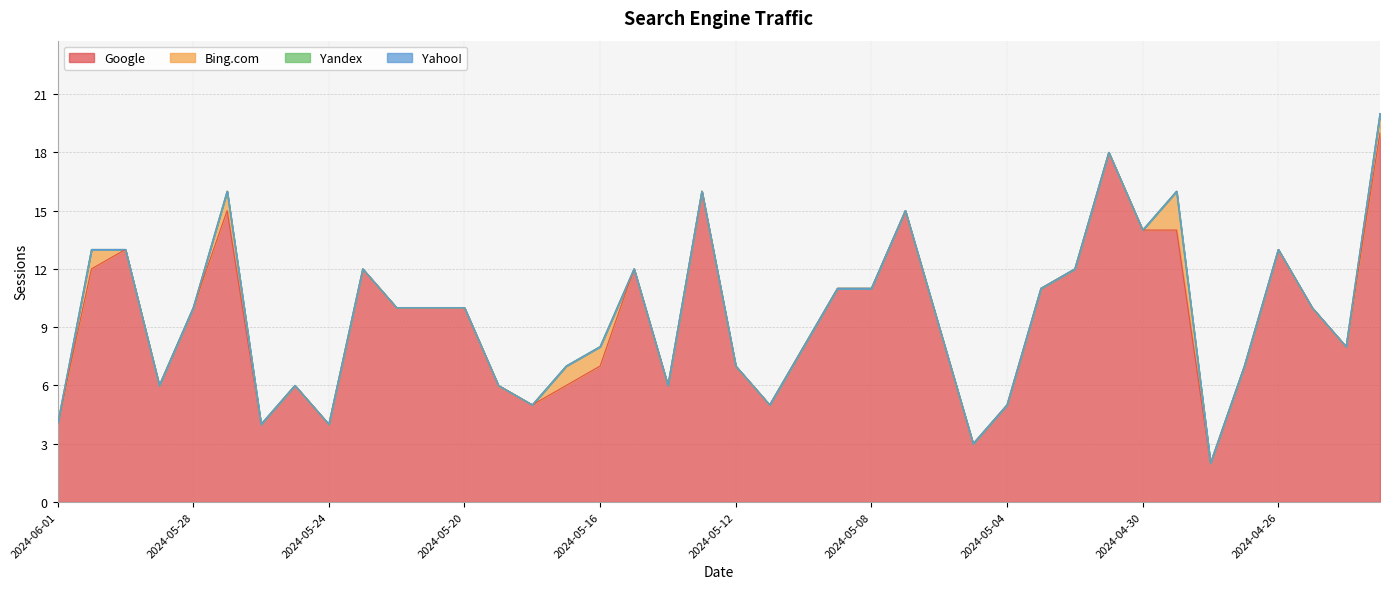

Count the Bing.com values in the range 0 to 1.

39